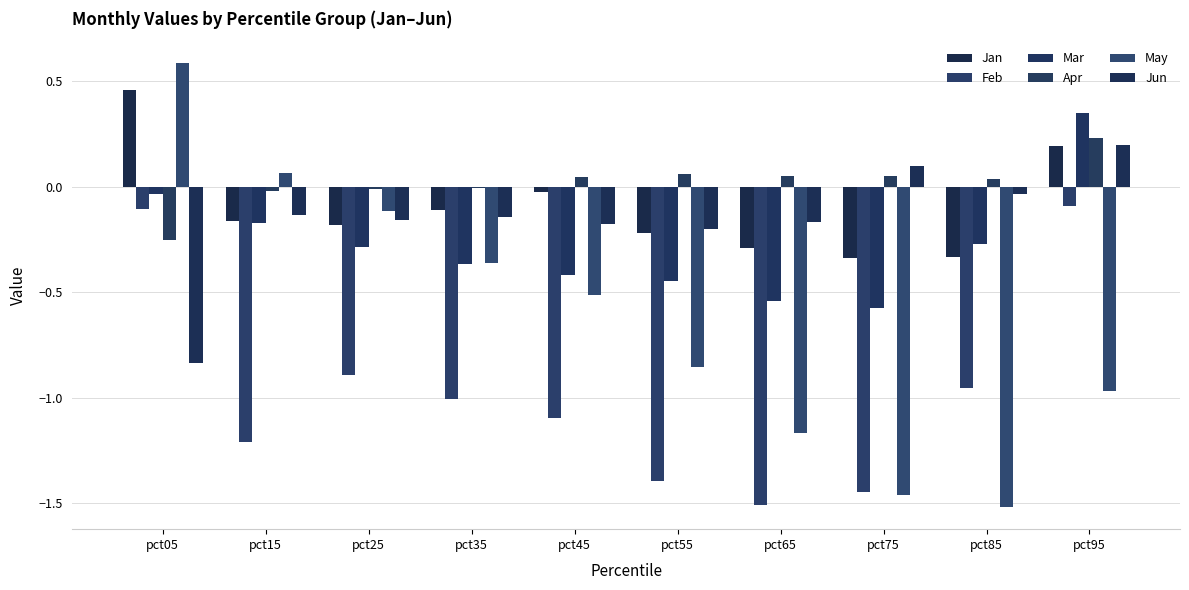

List the series in order of their peak value, highest first.

May, Jan, Mar, Apr, Jun, Feb